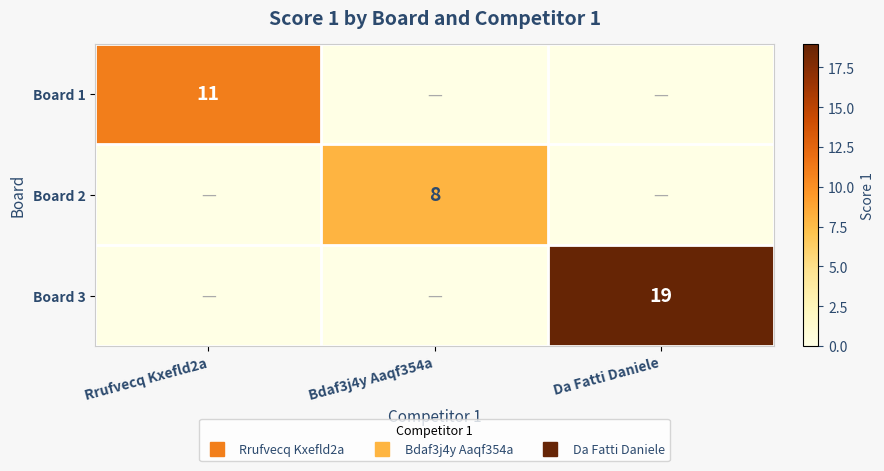

How many data points does each series have?

3